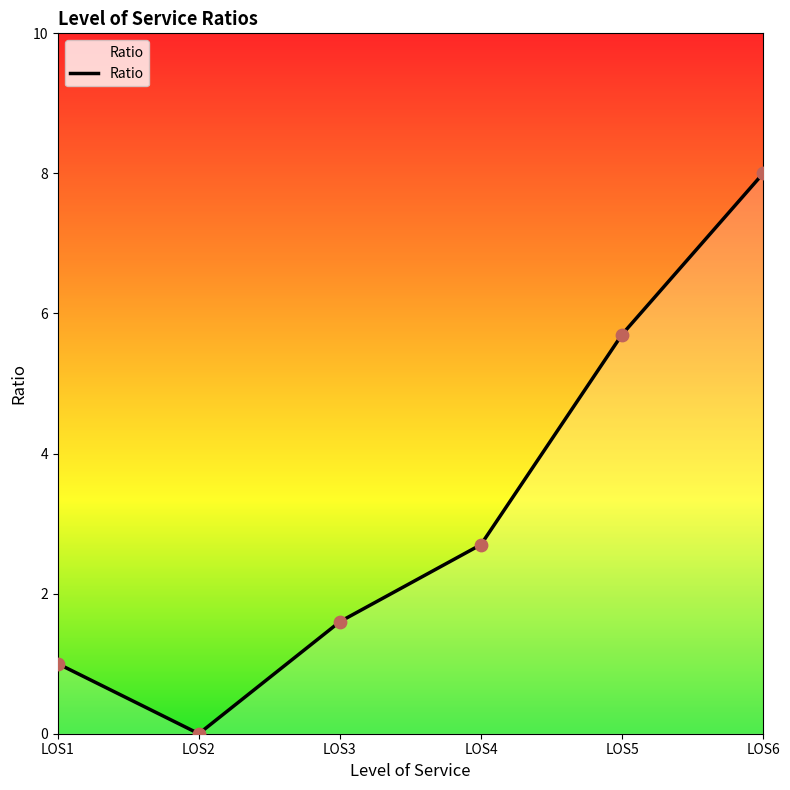

What is the change in value from LOS1 to LOS6?

+7.0